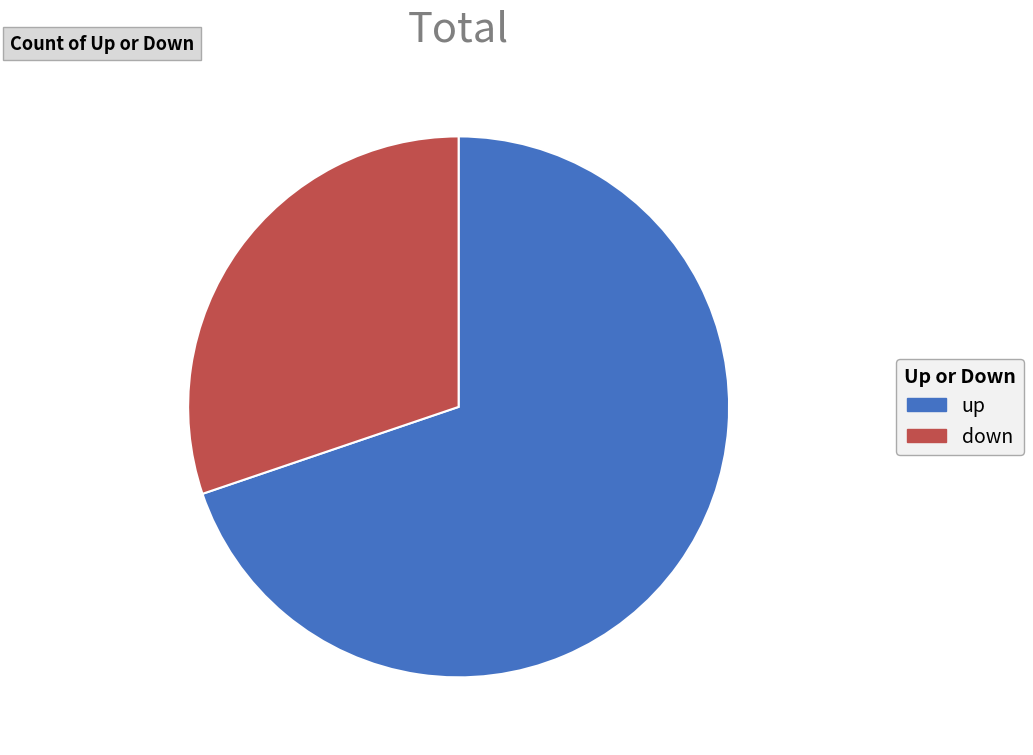

How many slices are in this pie chart?

2